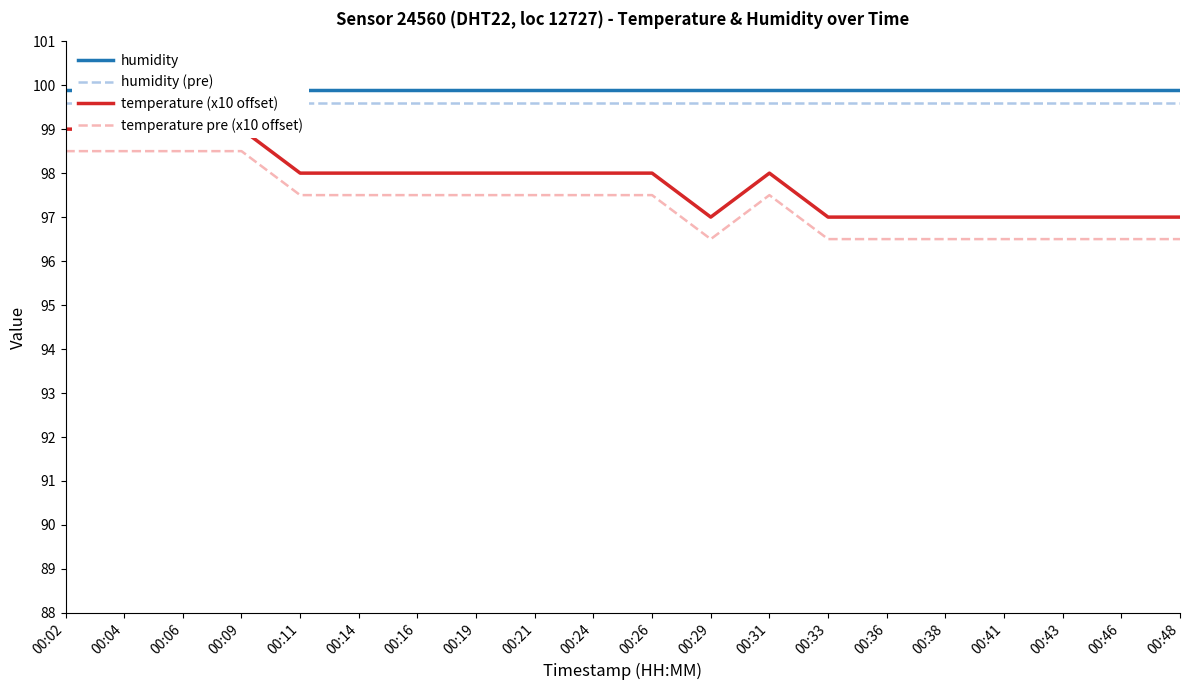

The value of humidity at 00:02 is 48.2. True or false?

False